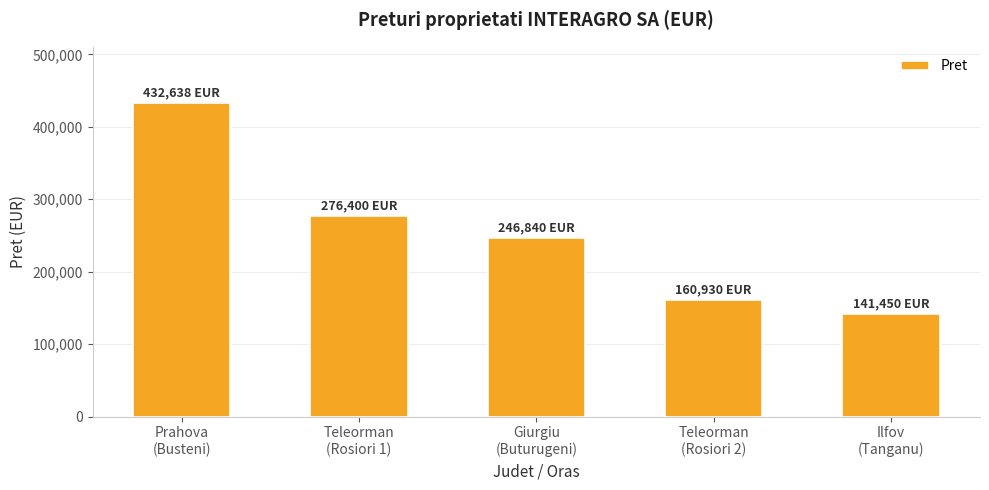

The chart shows a value of 432638 at Prahova
(Busteni). True or false?

True